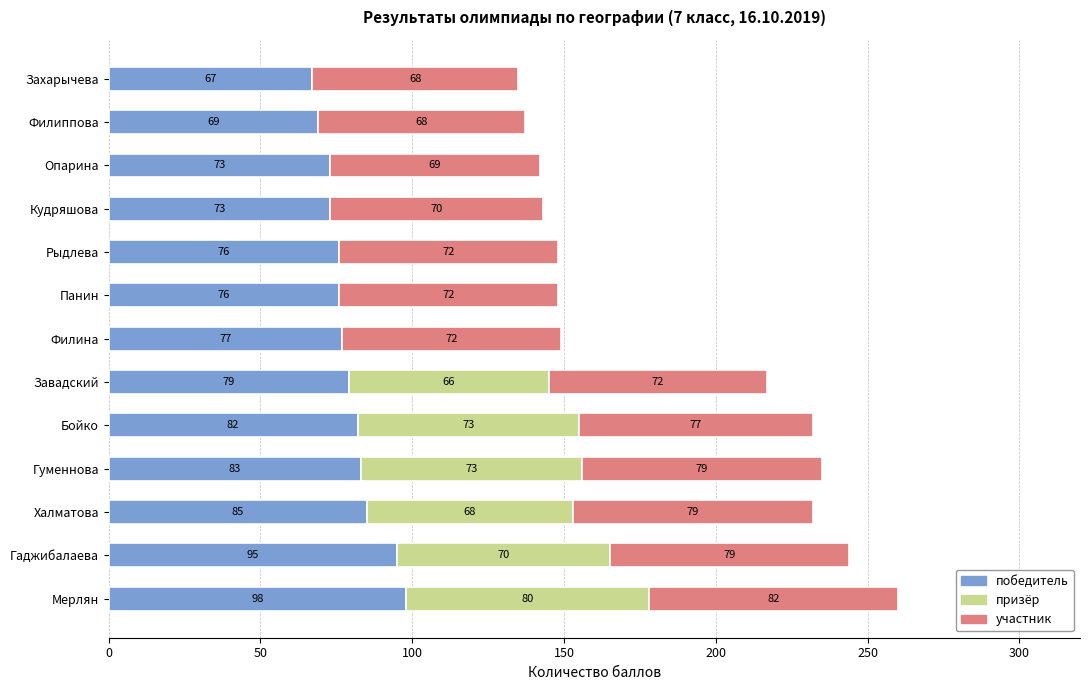

Read the победитель value at Филиппова.

69